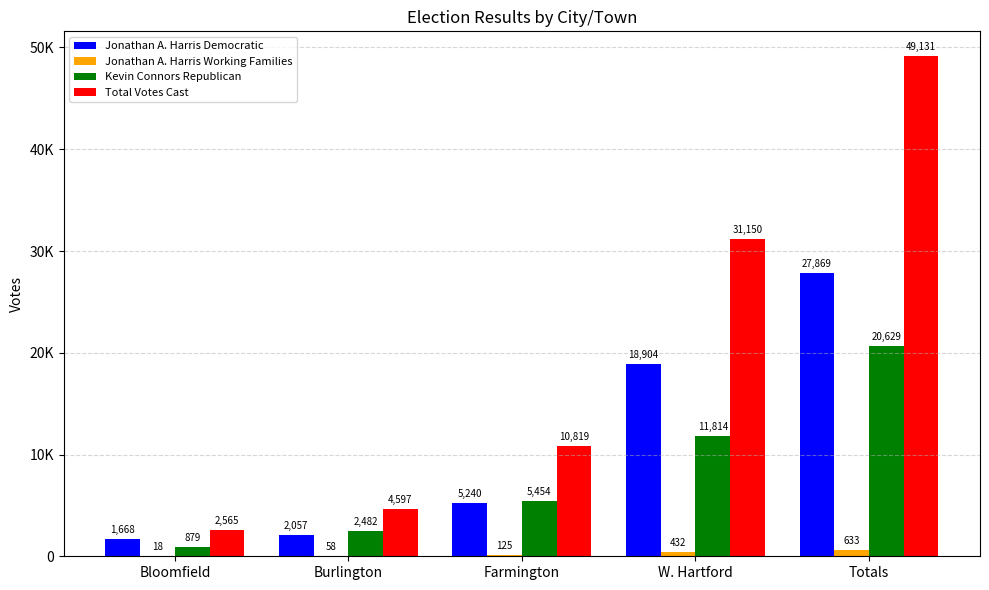

True or false: Kevin Connors Republican has a value of 20629 at Totals.

True